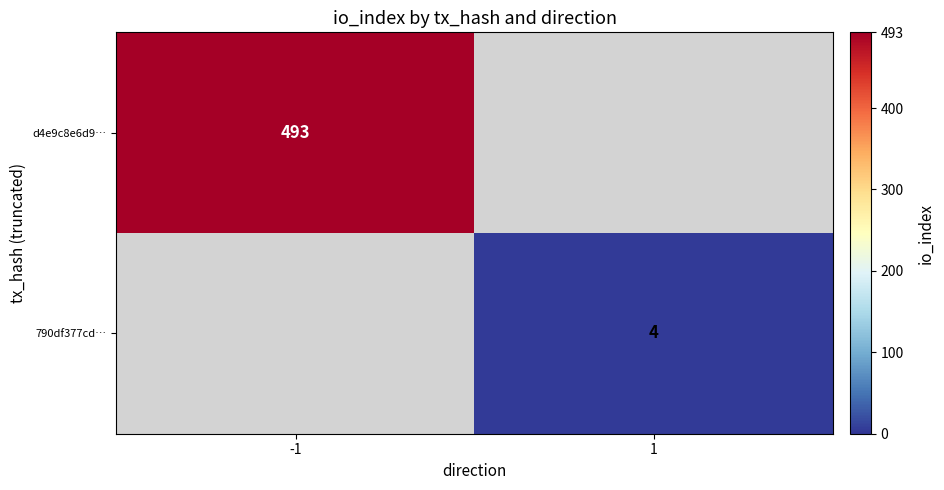

True or false: d4e9c8e6d9… has a value of 493 at -1.

True